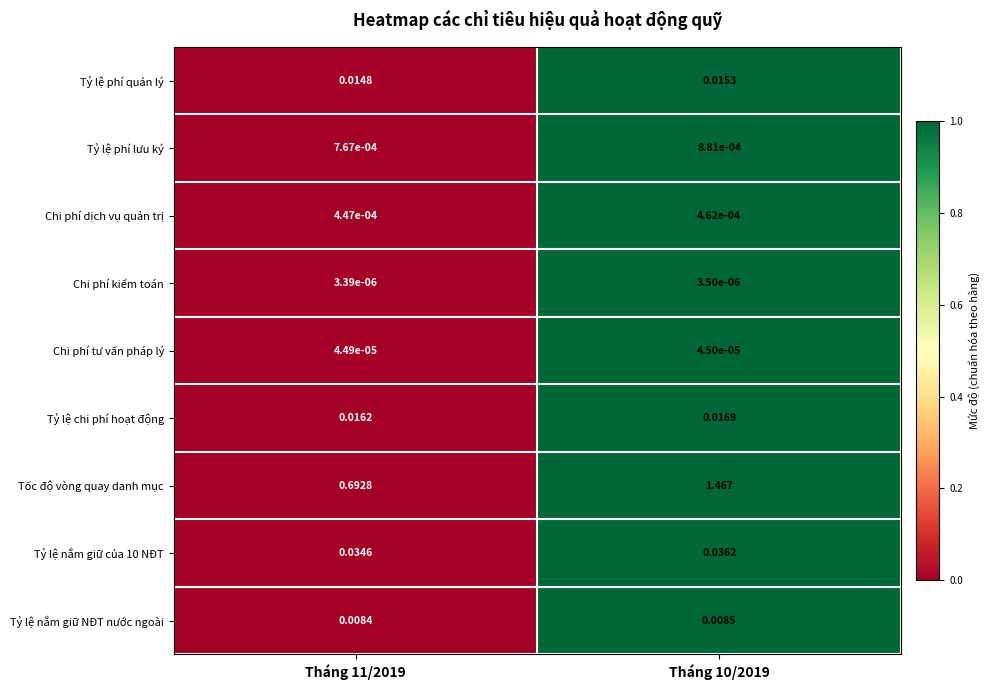

Which series has the widest spread of values?

Tốc độ vòng quay danh mục